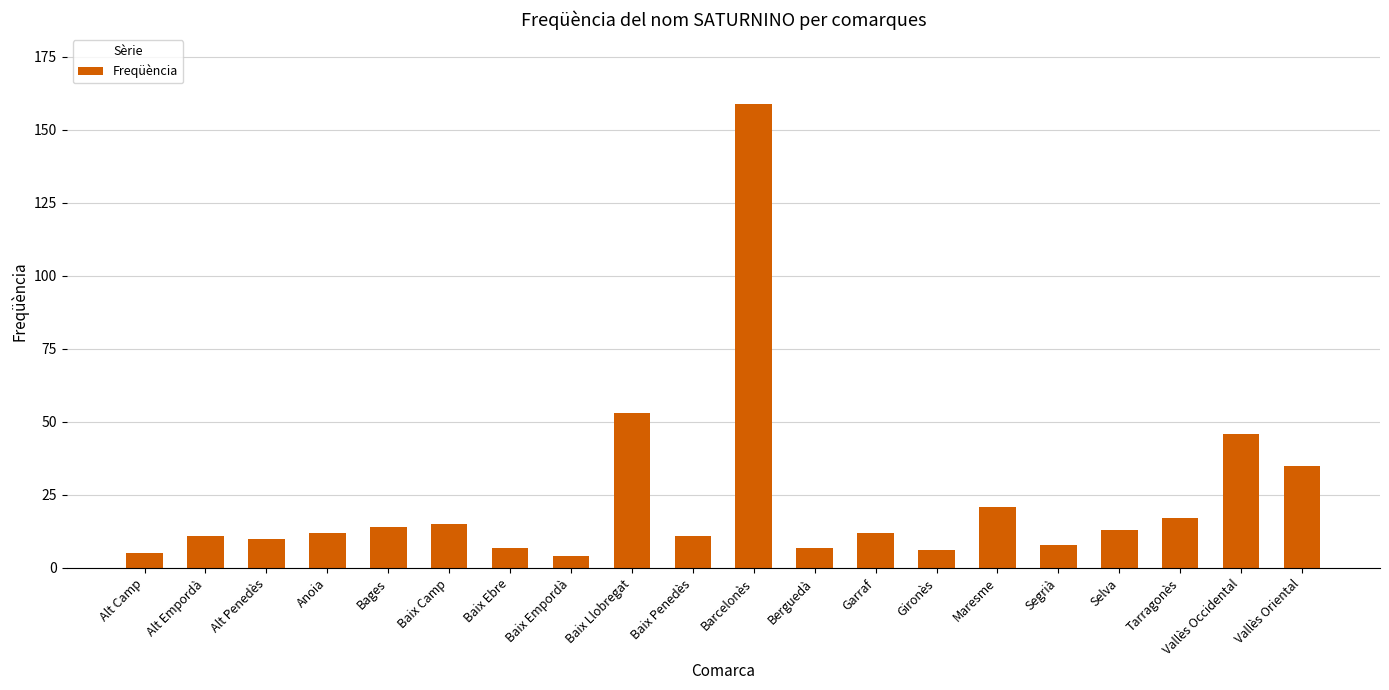

What is the difference between the maximum and minimum values?

155